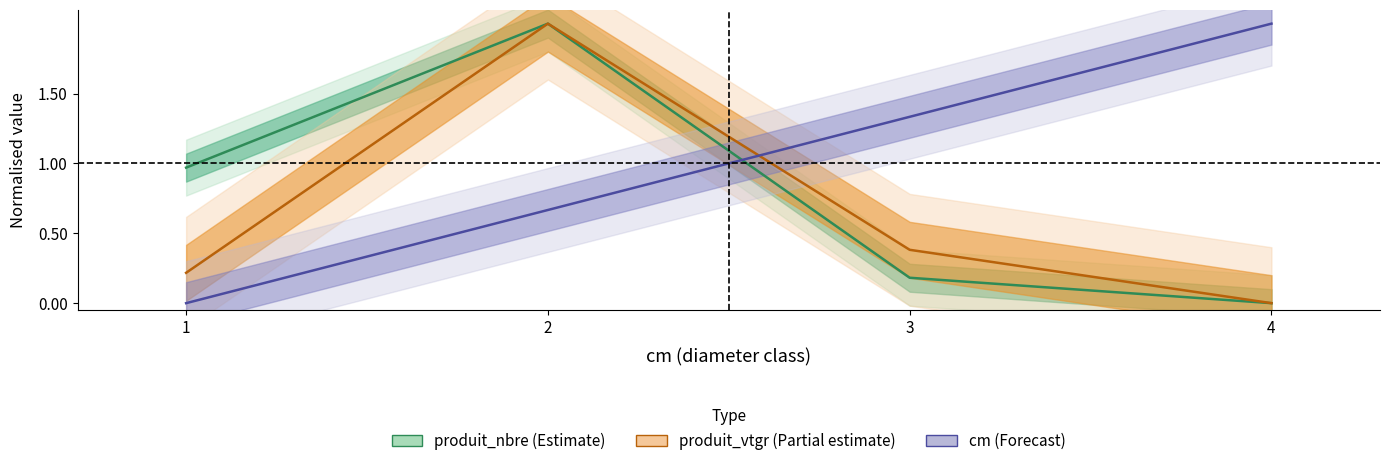

Is it true that produit_vtgr equals 0.1 at 3?

False